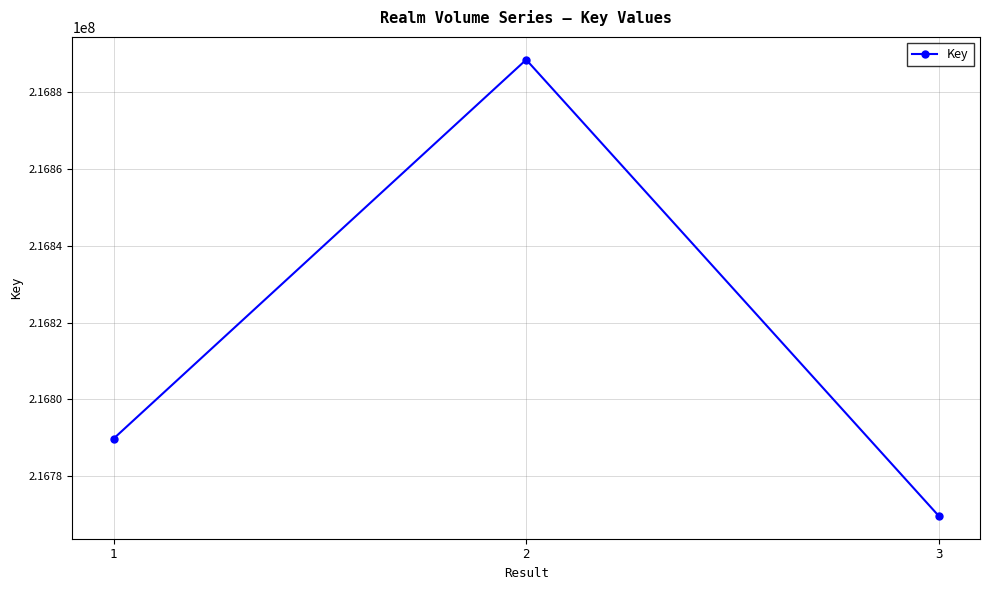

How many values are below 216789736?

1